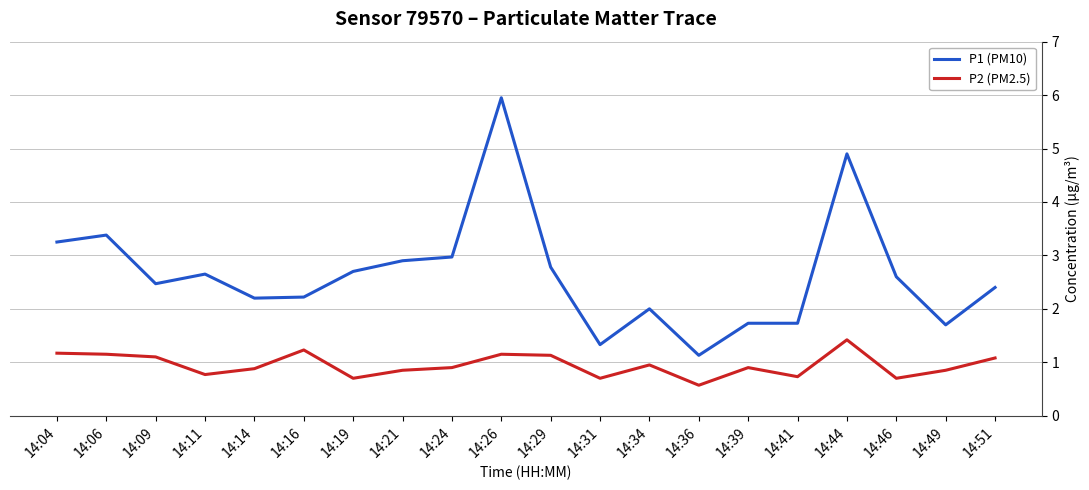

At which category is the sum across all series the highest?

14:26